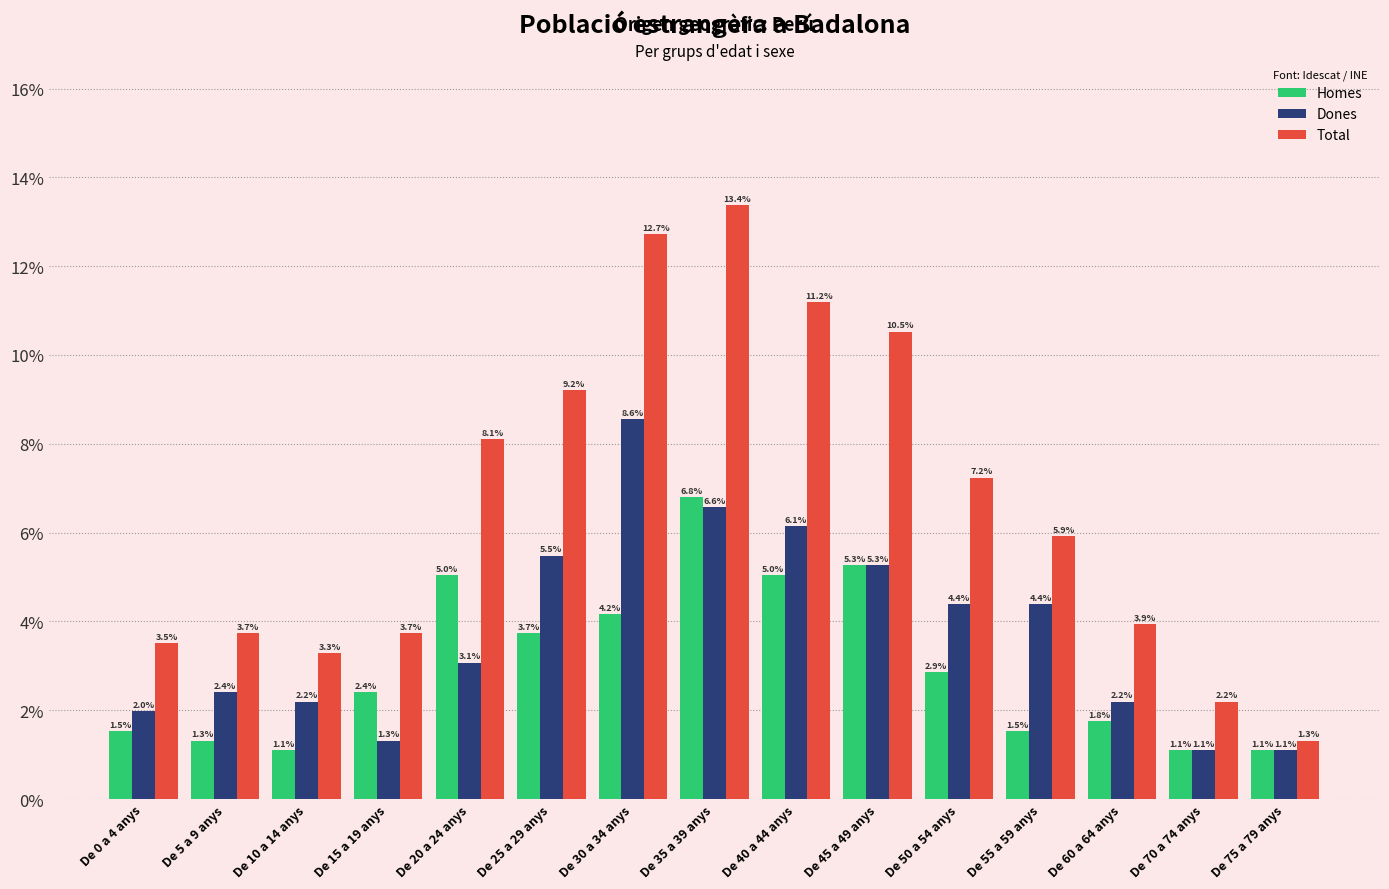

Which category has the highest value in the Dones series?

De 30 a 34 anys